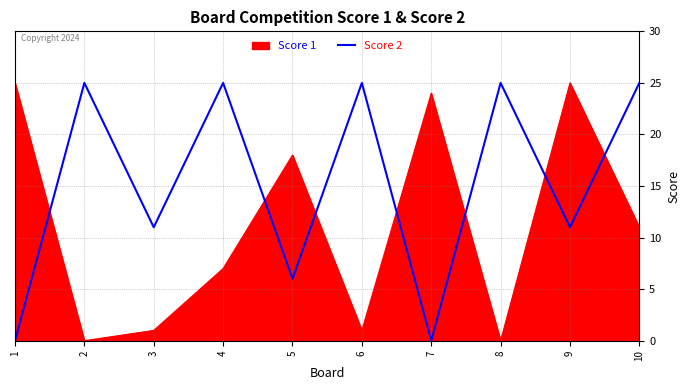

Rank the series at 8 from lowest to highest value.

Score 1, Score 2